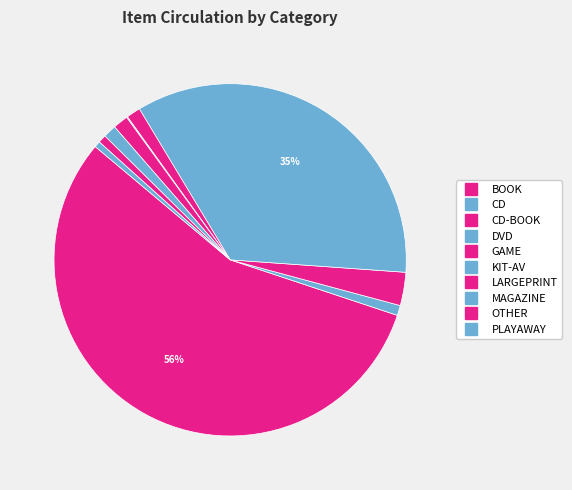

How many slices are in this pie chart?

10